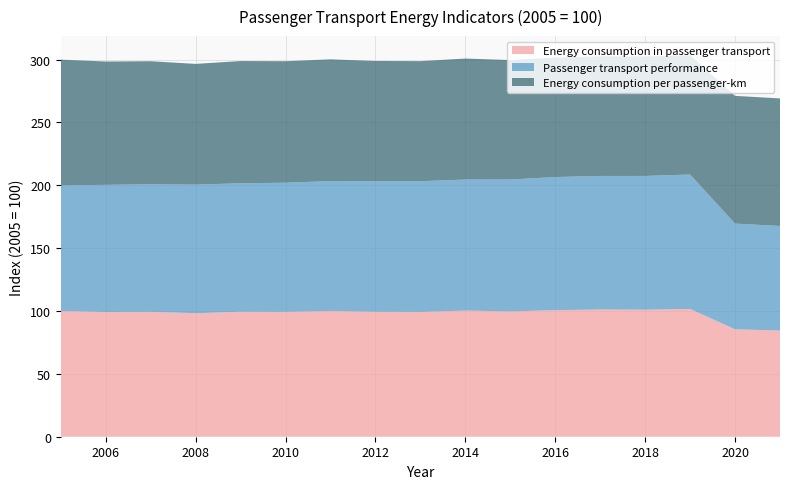

Reading left to right, extract all data points from this chart.

Energy consumption in passenger transport: 100.0	99.2	99.4	98.3	99.4	99.3	100.1	99.4	99.3	100.4	99.7	100.7	101.2	101.1	101.6	85.5	84.4
Passenger transport performance: 100.0	101.1	101.5	102.3	102.2	102.7	103.3	103.9	104.0	104.3	105.0	105.9	106.3	106.4	107.0	84.1	83.2
Energy consumption per passenger-km: 100.0	98.1	97.9	96.0	97.2	96.7	96.9	95.6	95.5	96.3	95.0	95.0	95.2	95.0	94.9	101.6	101.5